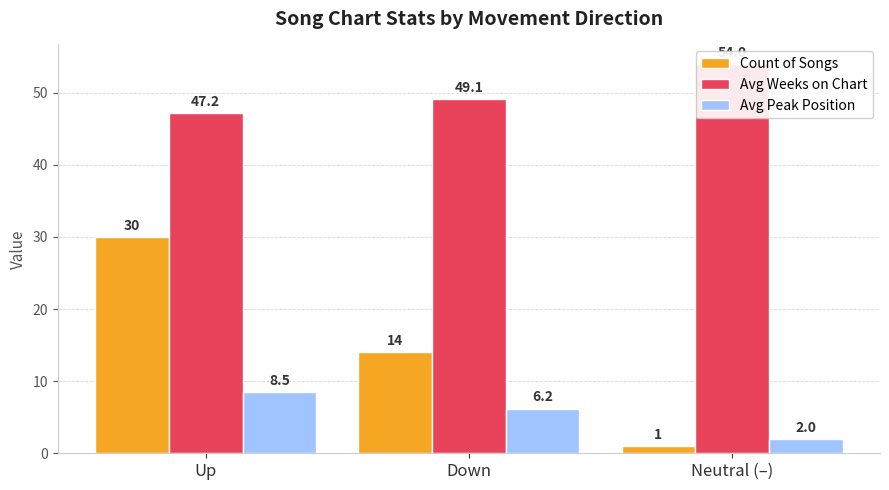

What position from the right is Down?

2